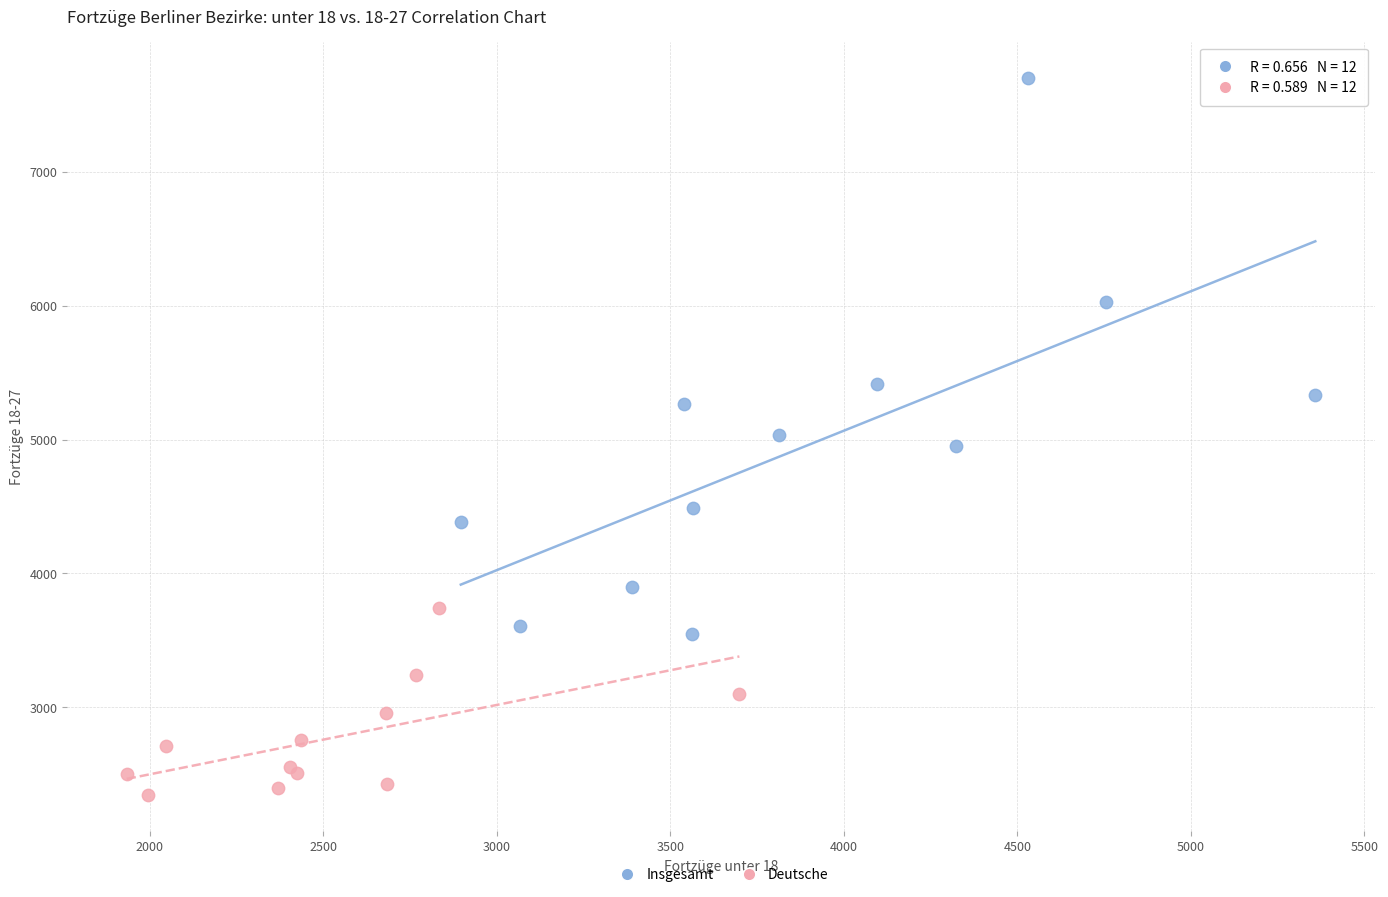

Which series reaches the maximum Y coordinate?

Insgesamt